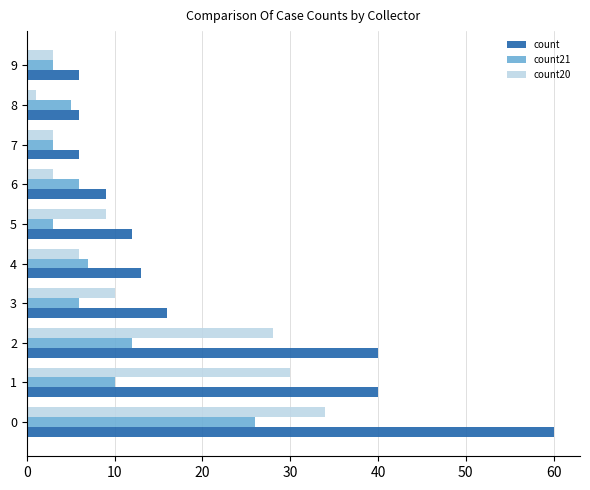

List the series in order of their peak value, highest first.

count, count20, count21